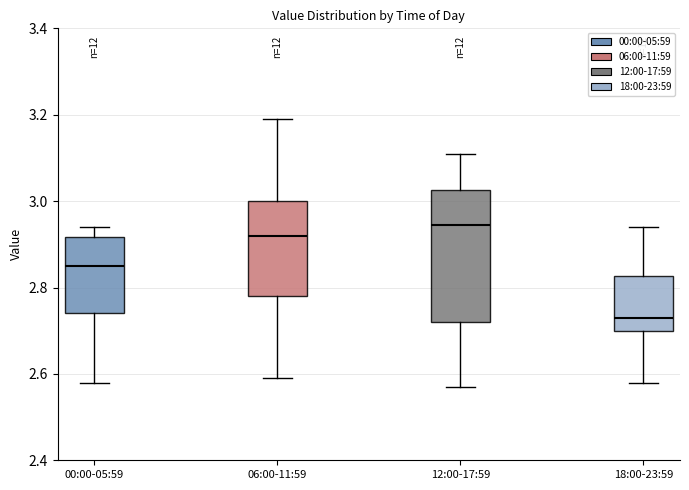

Reading left to right, read every box against the y-axis: the position of its median line, the range the box covers, and the ends of its whiskers. The values are not printed on the chart, so give them approximately, as read against the axis.

00:00-05:59: median 2.86, box 2.74 to 2.92, whiskers 2.58 to 2.94
06:00-11:59: median 2.92, box 2.78 to 3.00, whiskers 2.60 to 3.20
12:00-17:59: median 2.94, box 2.72 to 3.02, whiskers 2.58 to 3.12
18:00-23:59: median 2.74, box 2.70 to 2.82, whiskers 2.58 to 2.94